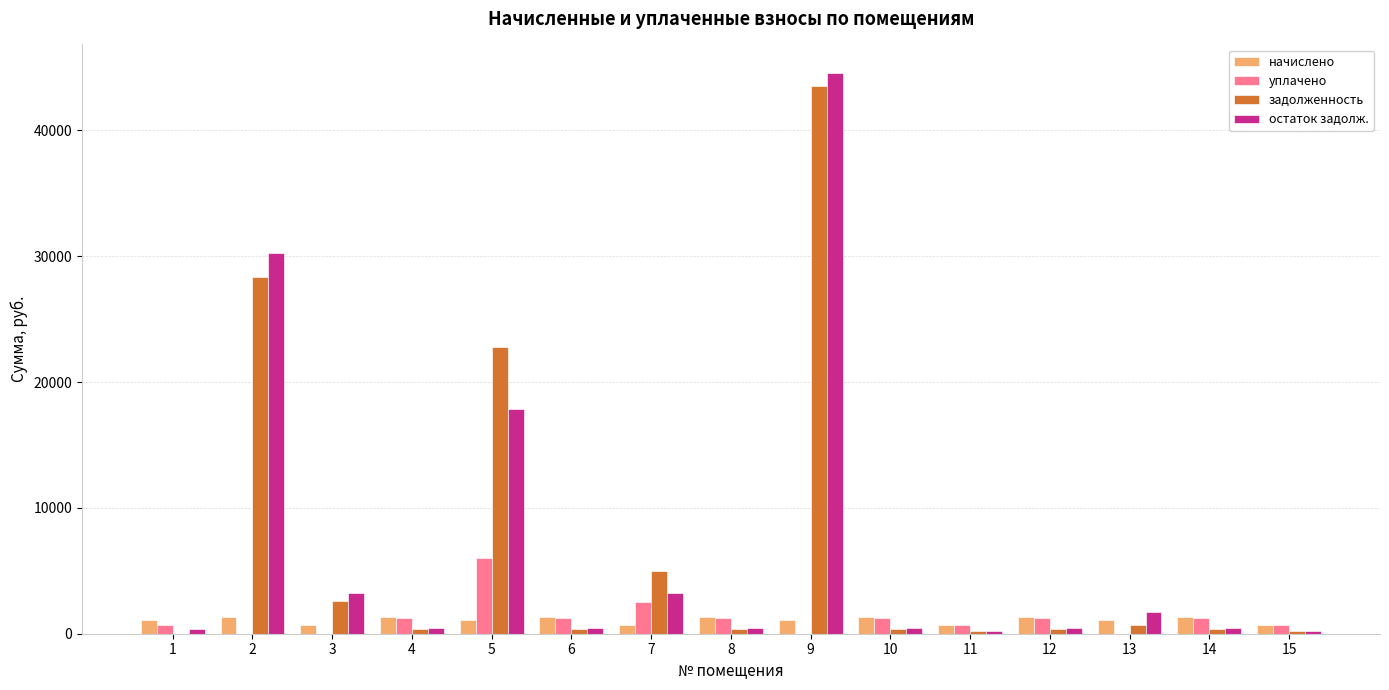

The уплачено series shows 1263.3 at 6. True or false?

True